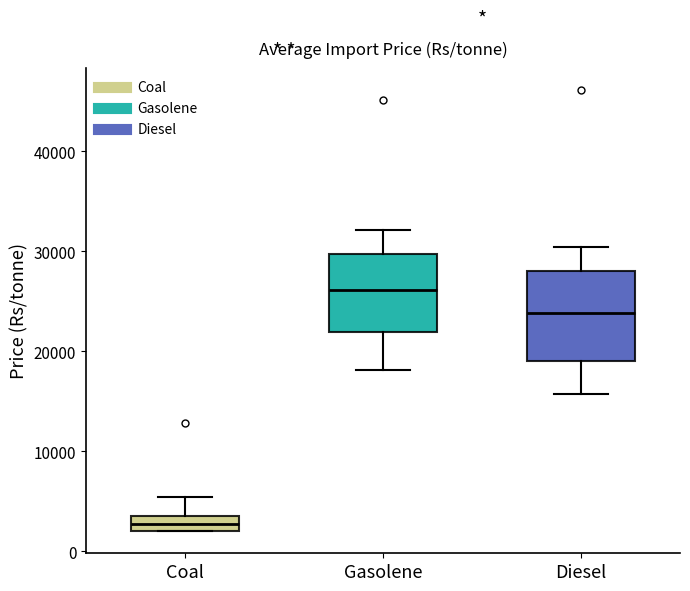

Comparing the boxes themselves (not the whiskers), which one is the tallest?

Diesel